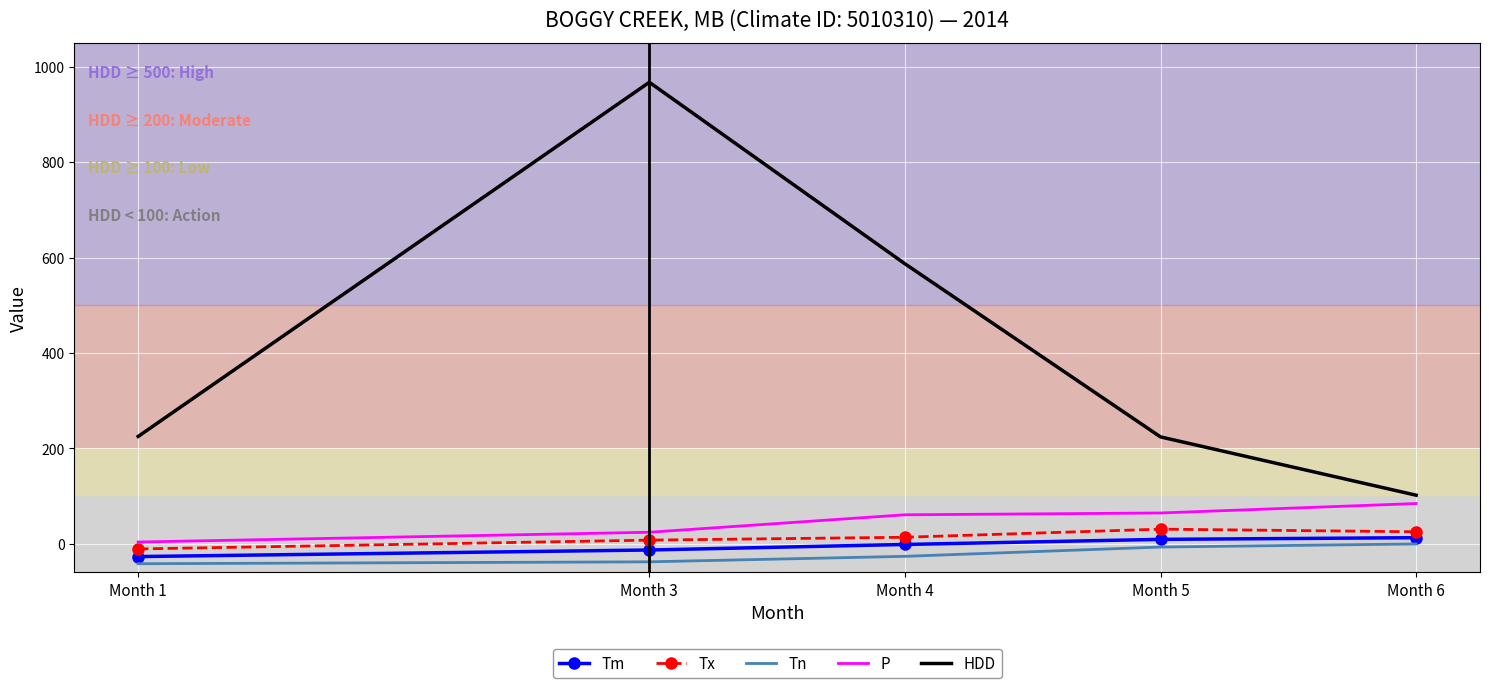

The value of HDD at Month 6 is 138.5. True or false?

False